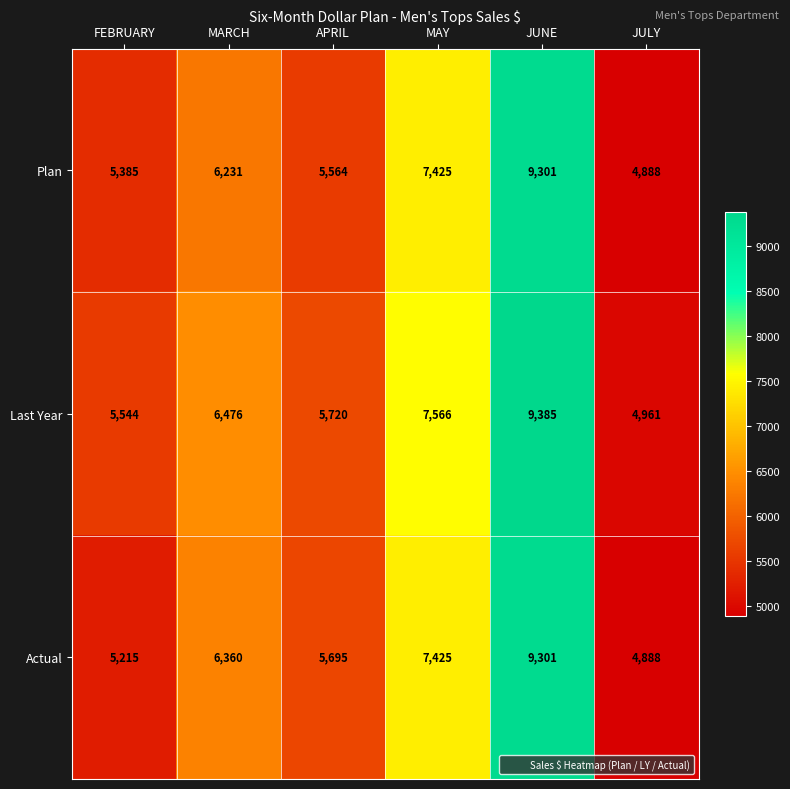

Rank the series at APRIL from lowest to highest value.

Plan, Actual, Last Year